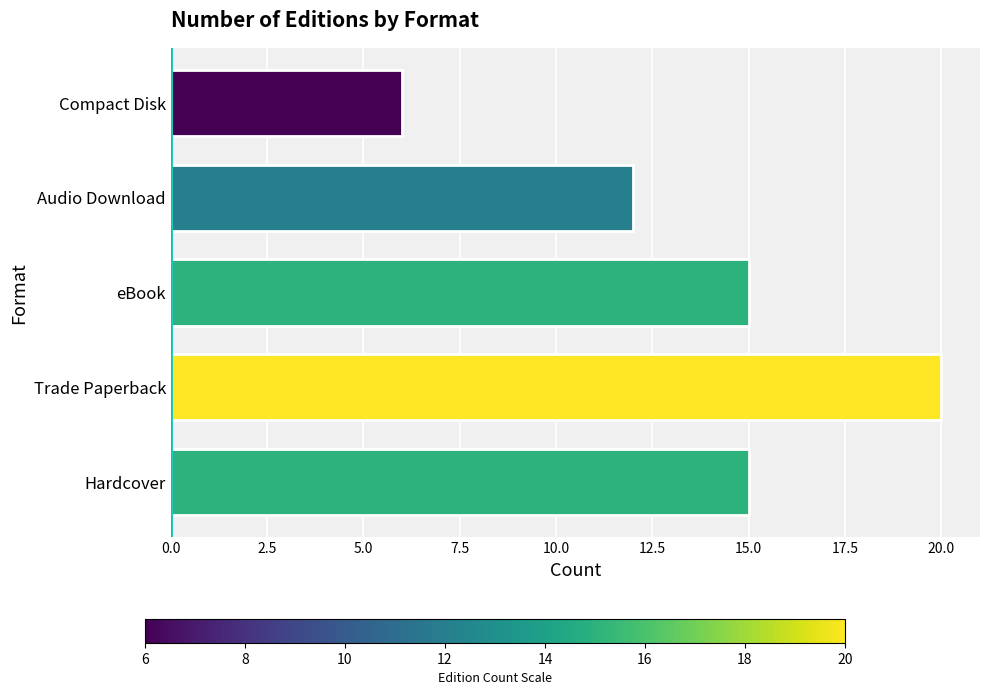

Count the number of categories in the chart.

5